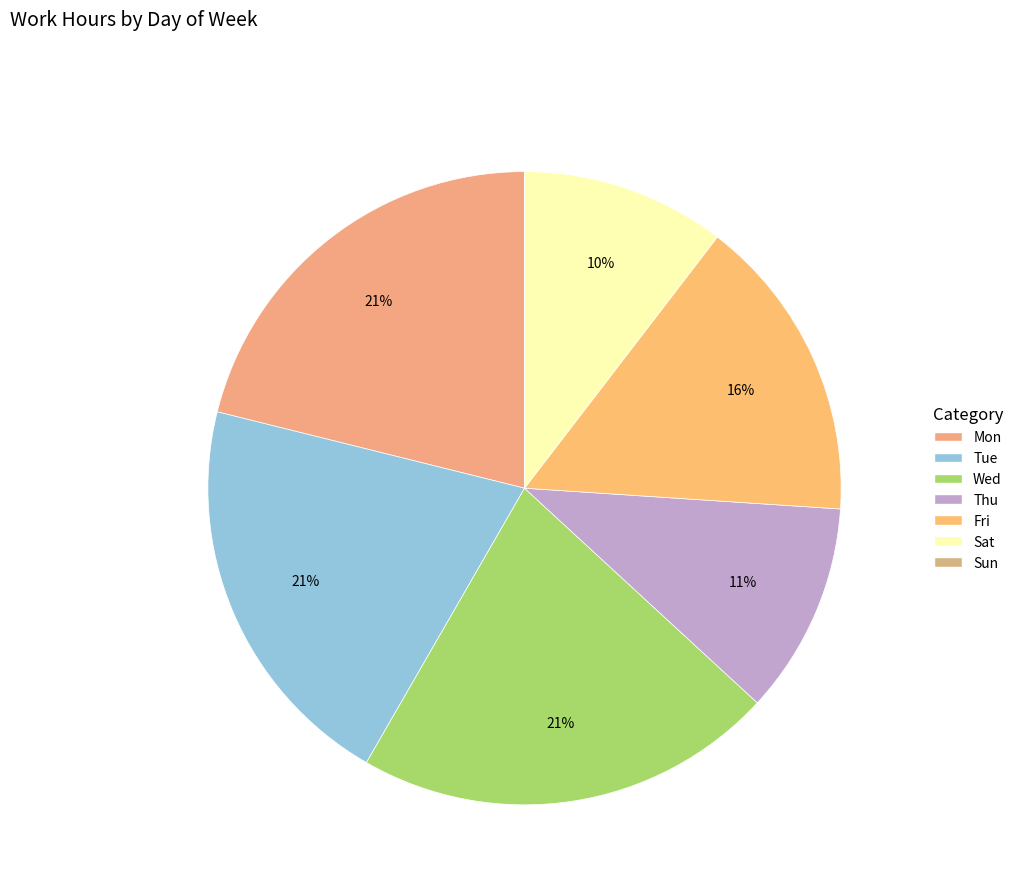

To the nearest percent, what is the combined percentage of Mon and Fri?

37%